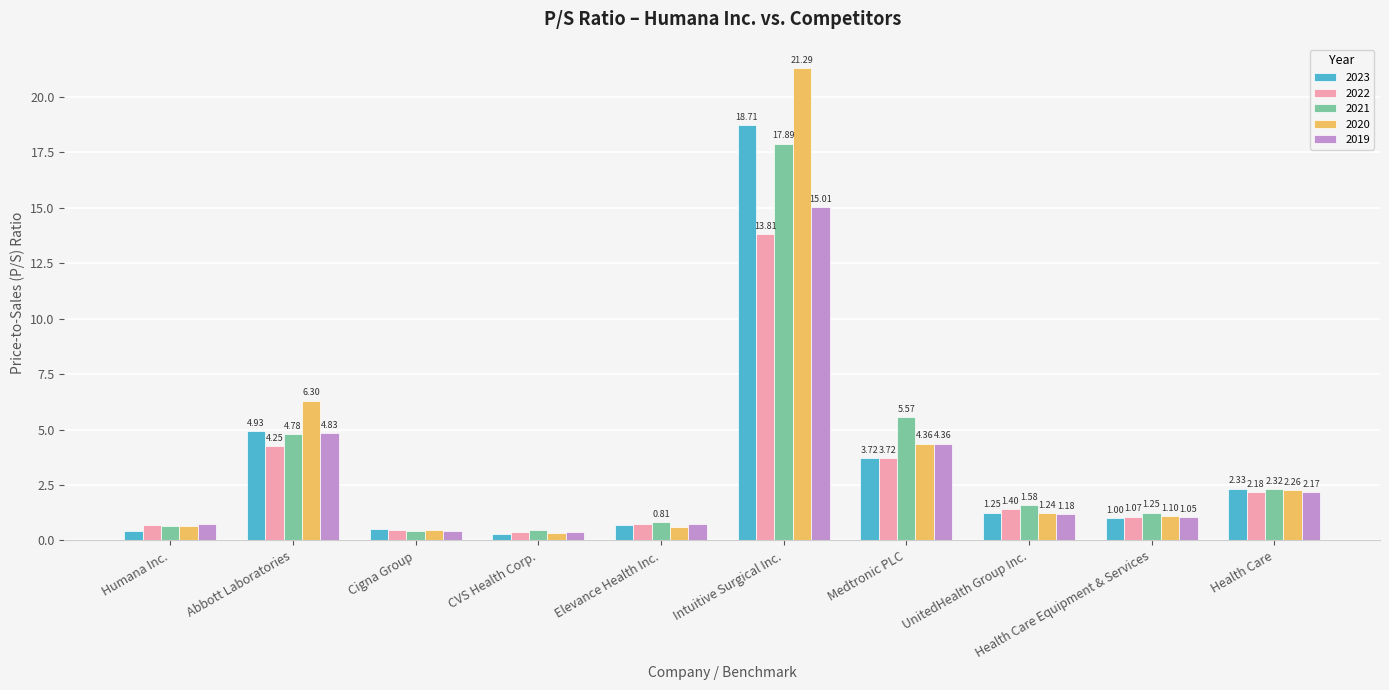

What is the difference between the 2019 values at Medtronic PLC and Humana Inc.?

3.6